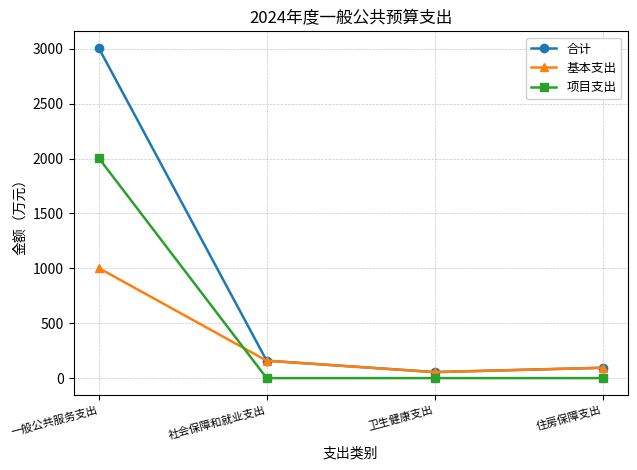

What is the value of the 合计 point at the 4th from the left?

93.9